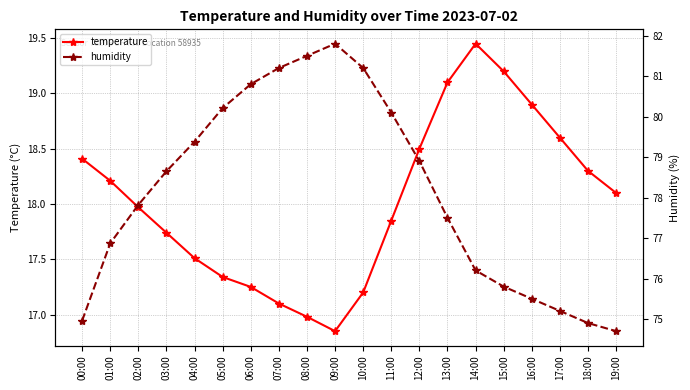

What is the minimum value shown in the chart?

16.9